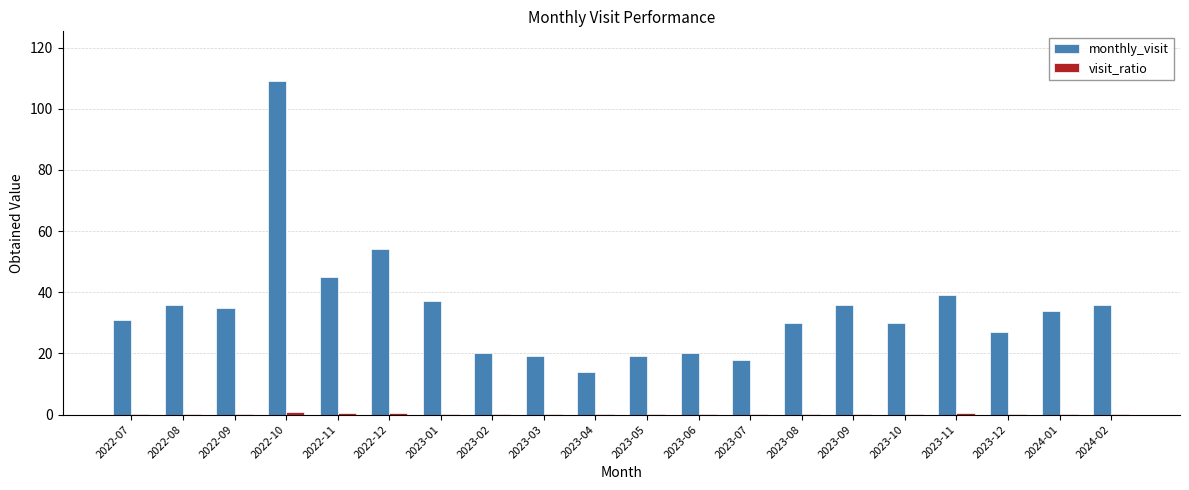

At which category does the chart reach its peak across all series?

2022-10